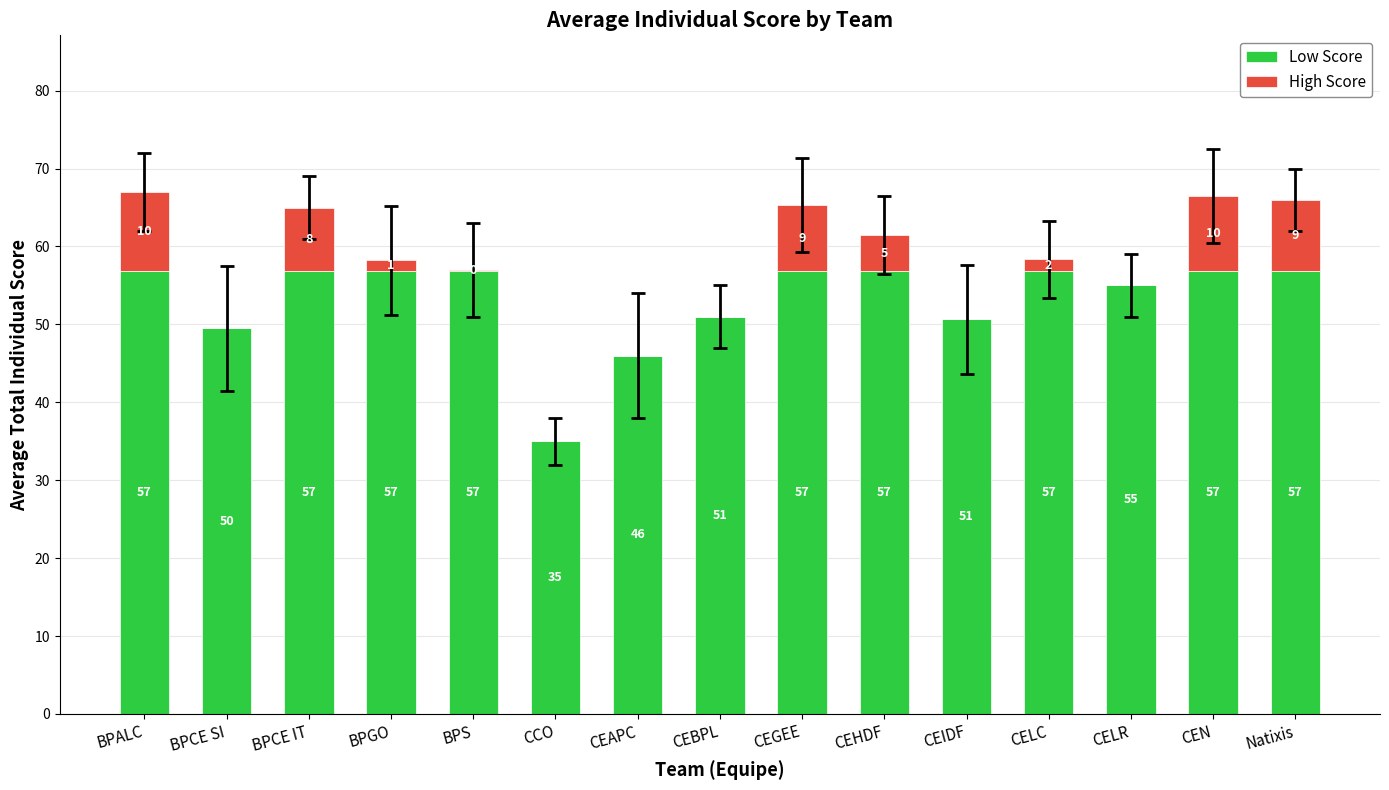

At which label does Low Score first exceed 56?

BPALC